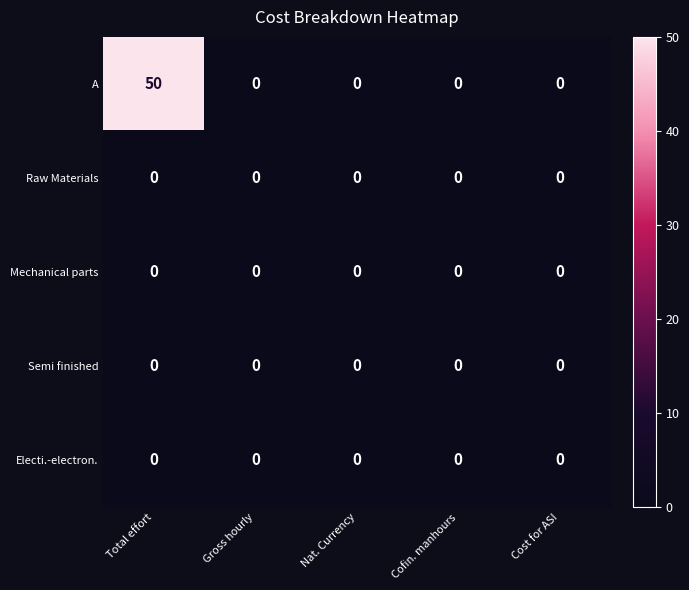

The Mechanical parts series shows 0 at Gross hourly. True or false?

True